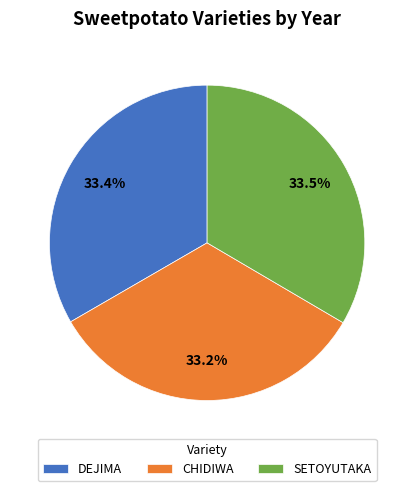

Is there any slice that represents more than half of the pie?

No